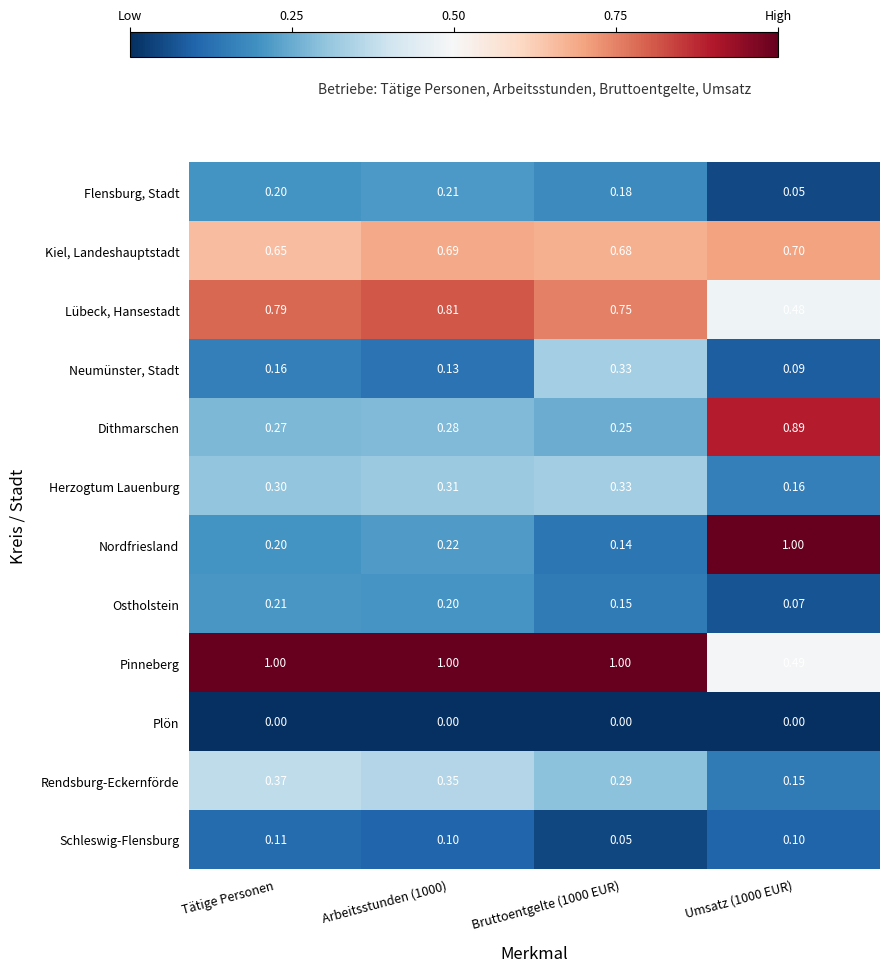

Rank the series at Arbeitsstunden (1000) from lowest to highest value.

Plön, Schleswig-Flensburg, Neumünster, Stadt, Ostholstein, Flensburg, Stadt, Nordfriesland, Dithmarschen, Herzogtum Lauenburg, Rendsburg-Eckernförde, Kiel, Landeshauptstadt, Lübeck, Hansestadt, Pinneberg